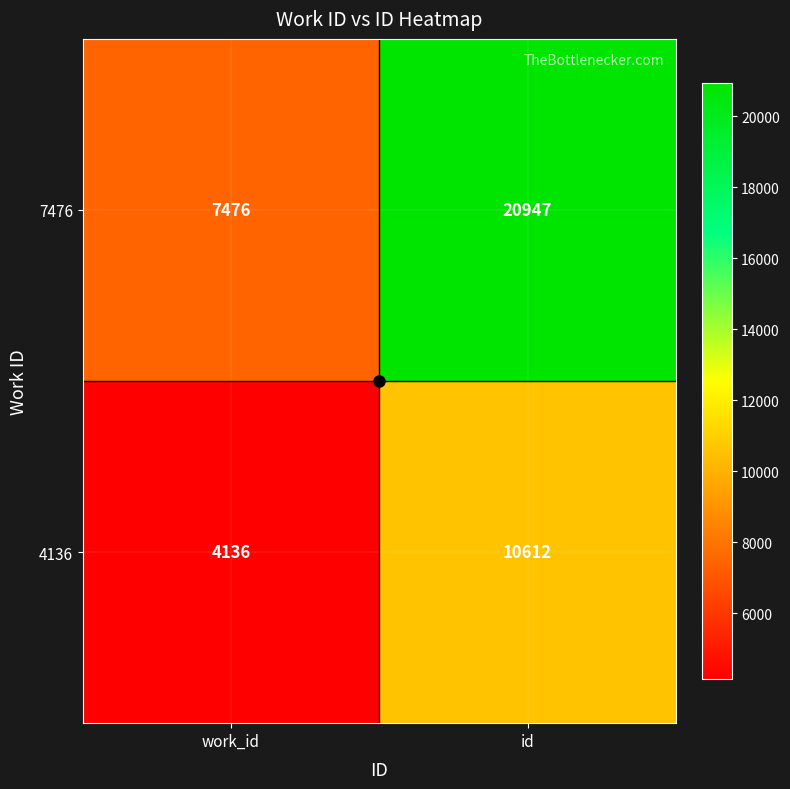

What is the difference between the maximum and minimum values in the 7476 series?

13471